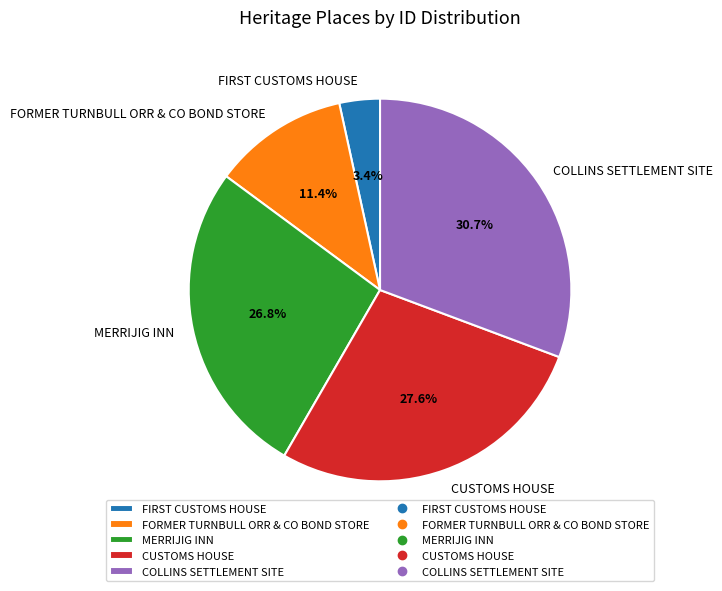

Rank the categories by value from highest to lowest.

COLLINS SETTLEMENT SITE, CUSTOMS HOUSE, MERRIJIG INN, FORMER TURNBULL ORR & CO BOND STORE, FIRST CUSTOMS HOUSE